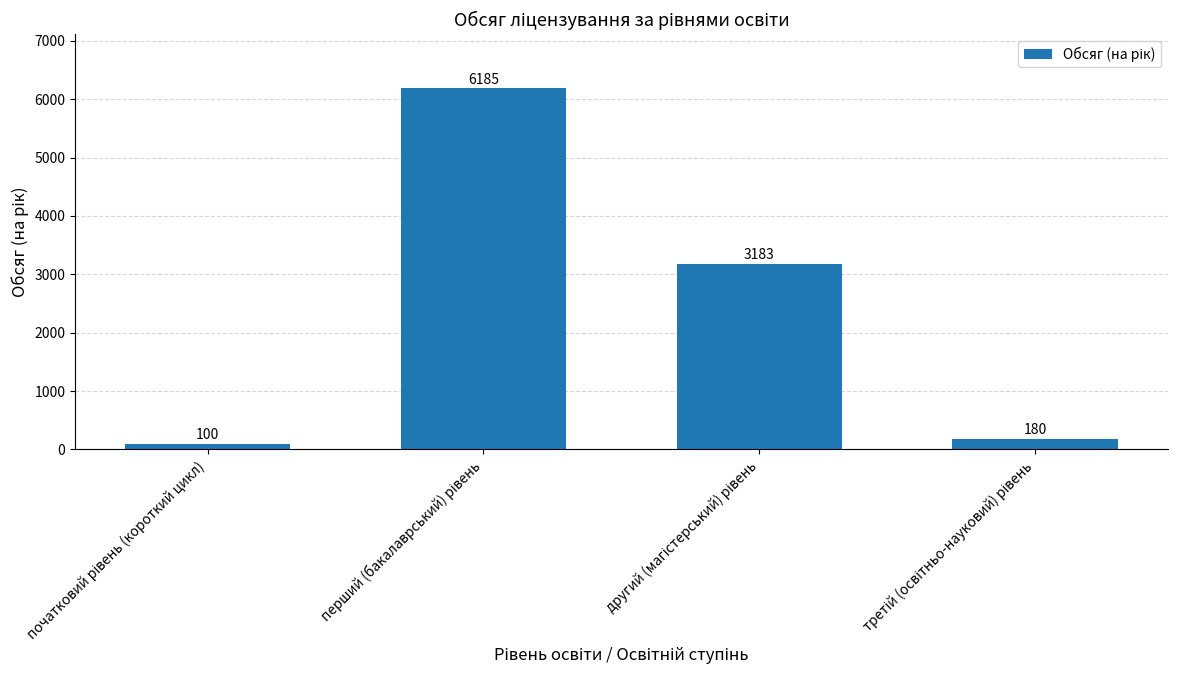

Reading left to right, extract all data points from this chart.

100	6185	3183	180